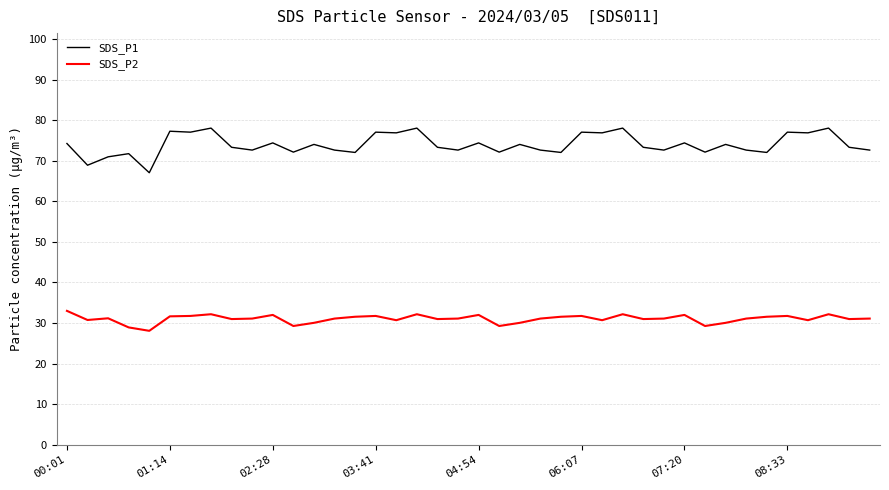

True or false: SDS_P1 and SDS_P2 intersect in this chart.

False